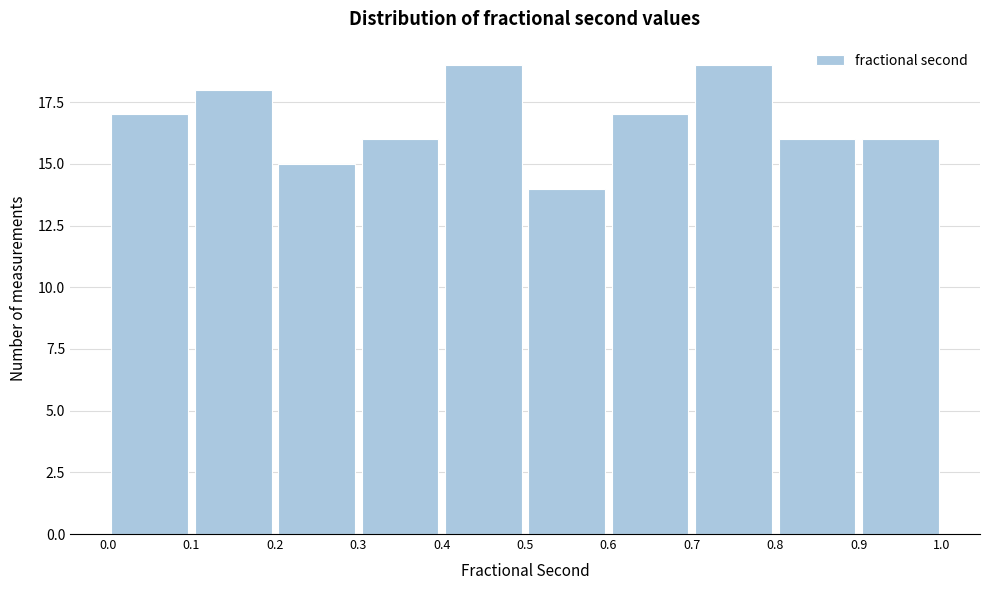

What is the height of the bar covering 0.8 to 0.9 on the x-axis? The values are not printed on the chart, so give them approximately, as read against the axis.

16